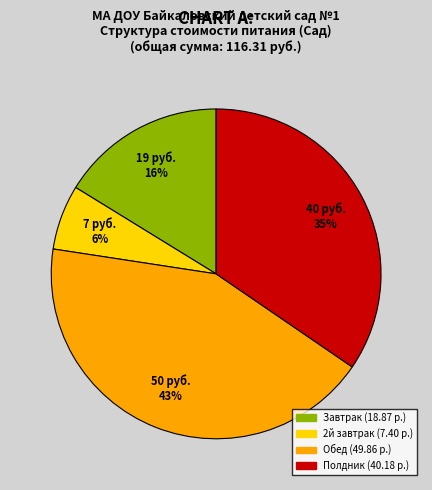

Rank the categories by value from highest to lowest.

Обед, Полдник, Завтрак, 2й завтрак